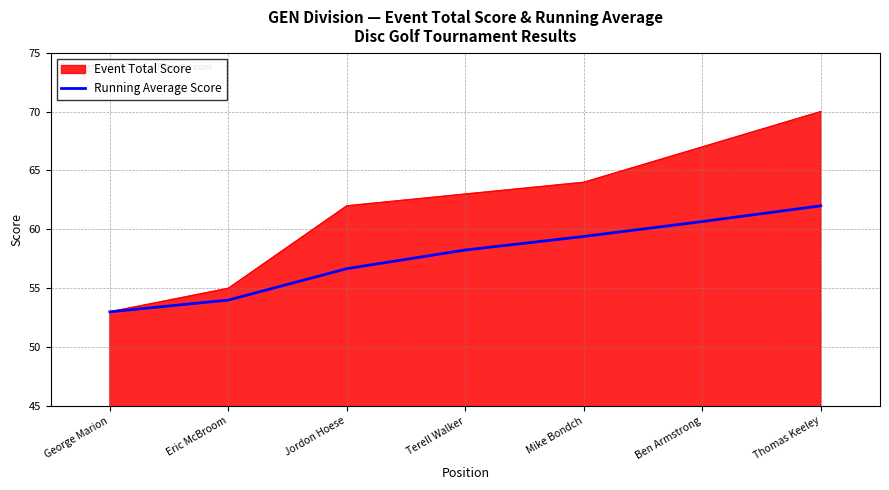

Read the Event Total Score value at Jordon Hoese.

62.0